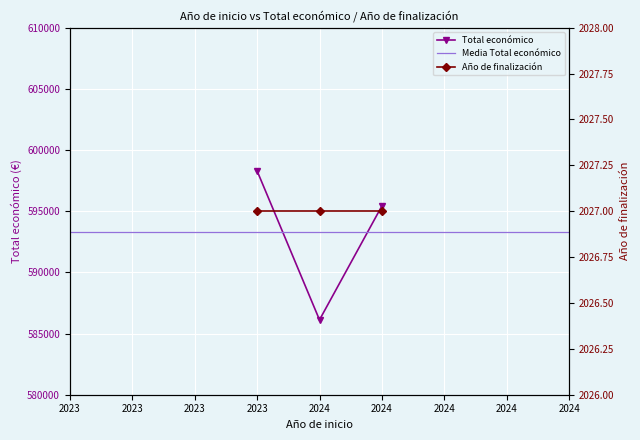

What is the ratio of the value at 2023 to the value at 2024?

1.0